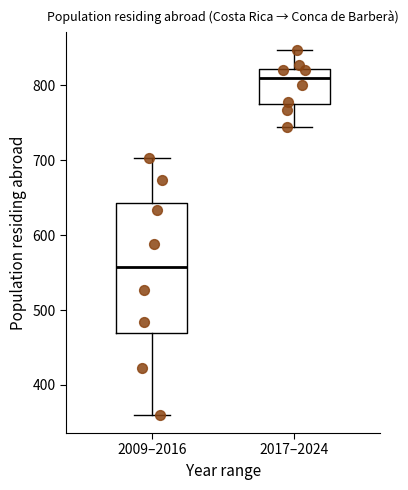

Which box has the lowest median line?

2009–2016